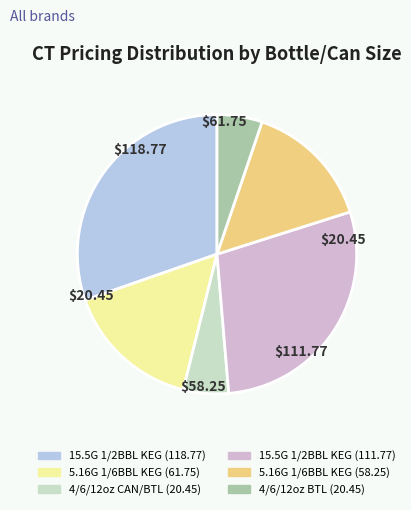

Does 5.16G 1/6BBL KEG (61.75) represent more than half of the total?

No